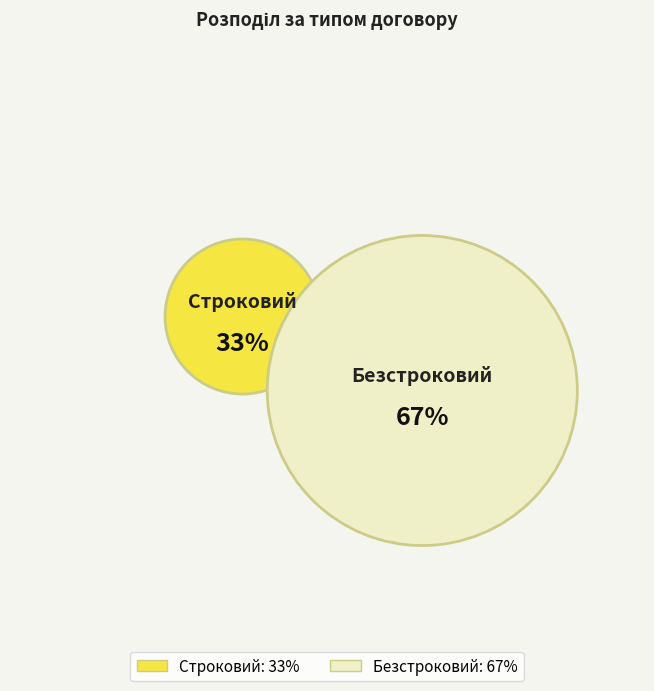

Does Безстроковий represent more than half of the total?

Yes